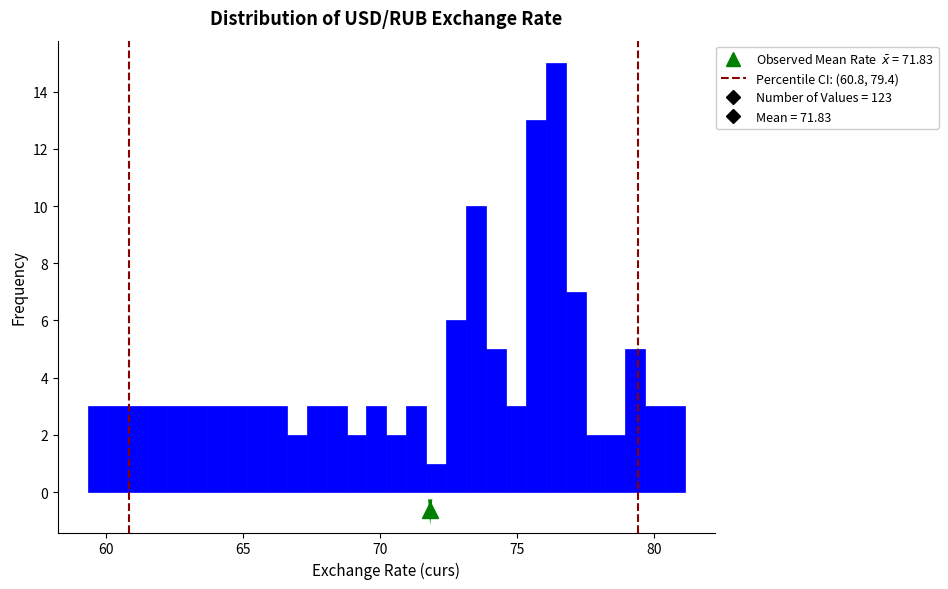

Around what value on the x-axis is the tallest bar? Give the approximate position of its centre, as read against the axis.

76.5